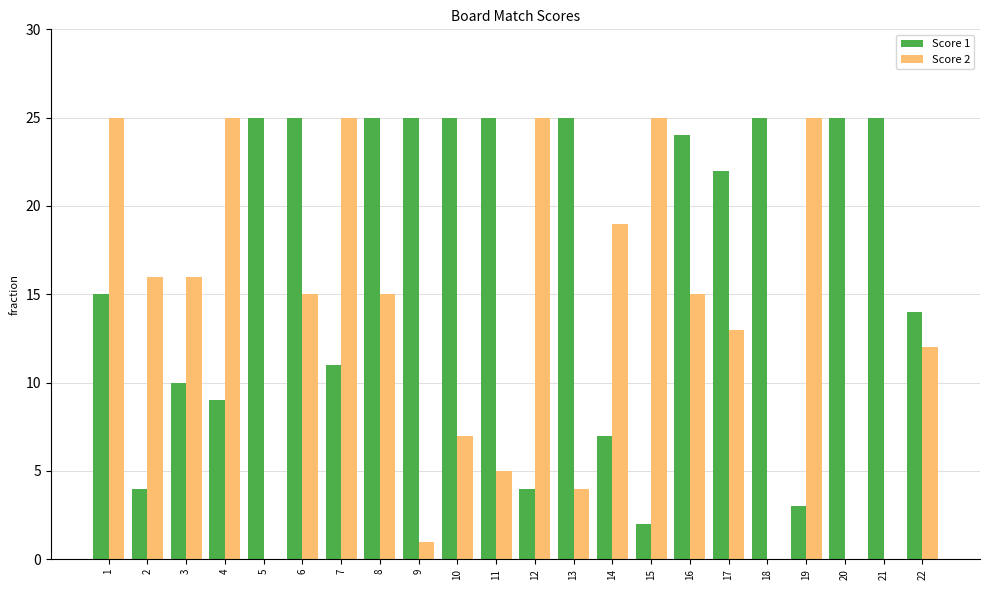

What is the total value across all series at 17?

35